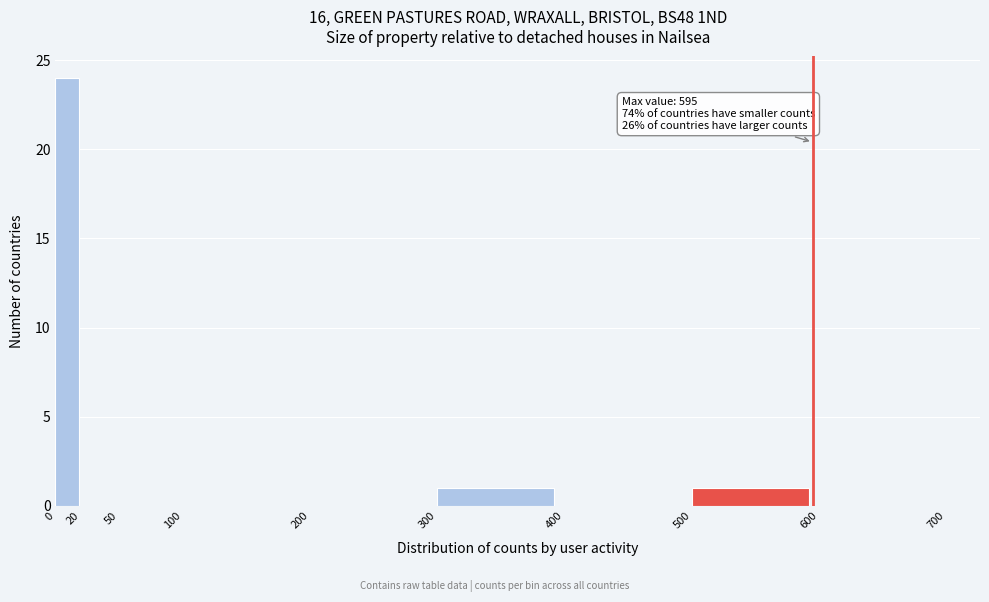

Over which range of the x-axis is the bar tallest?

0 to 20